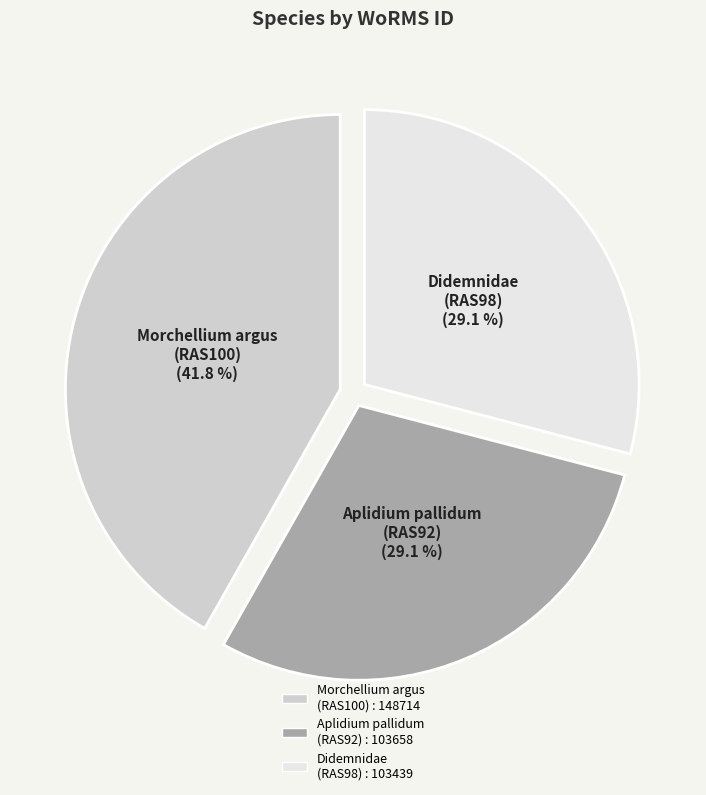

To the nearest percent, what is the difference between the largest and smallest slice percentages?

13%